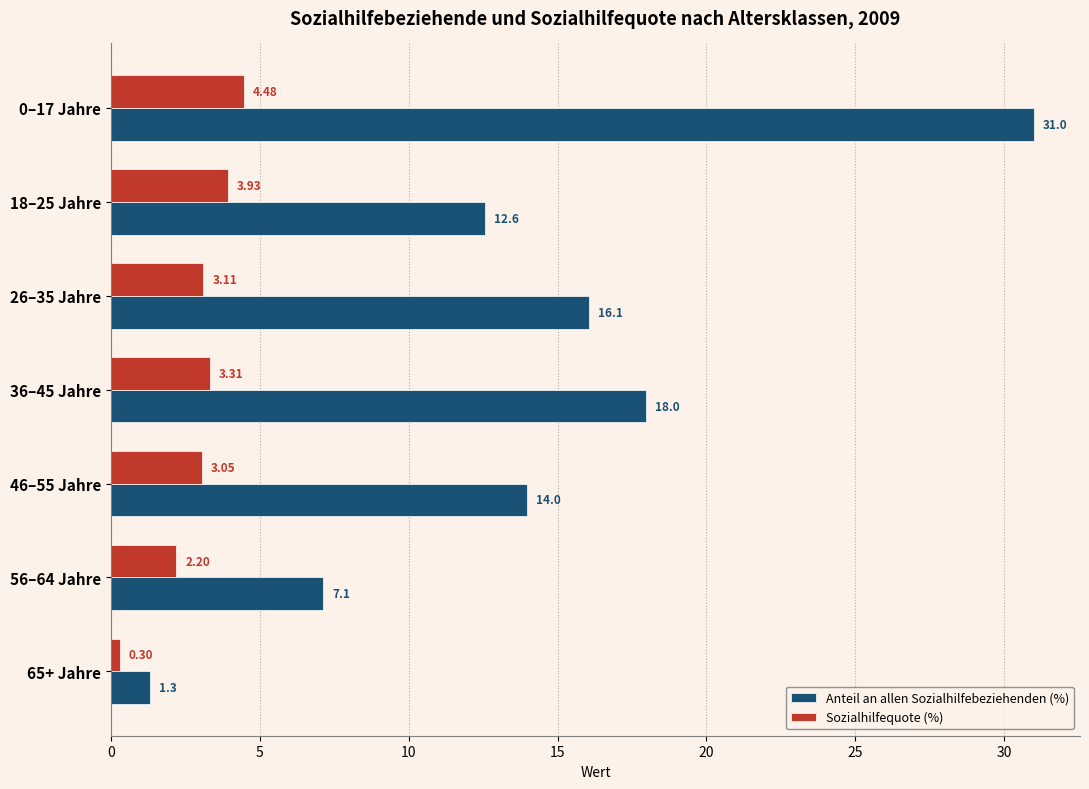

What is the sum of all Sozialhilfequote (%) values?

20.4